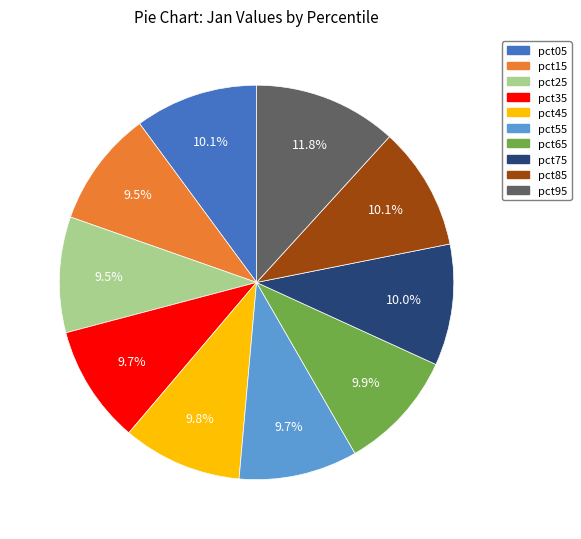

How many segments does this pie chart have?

10